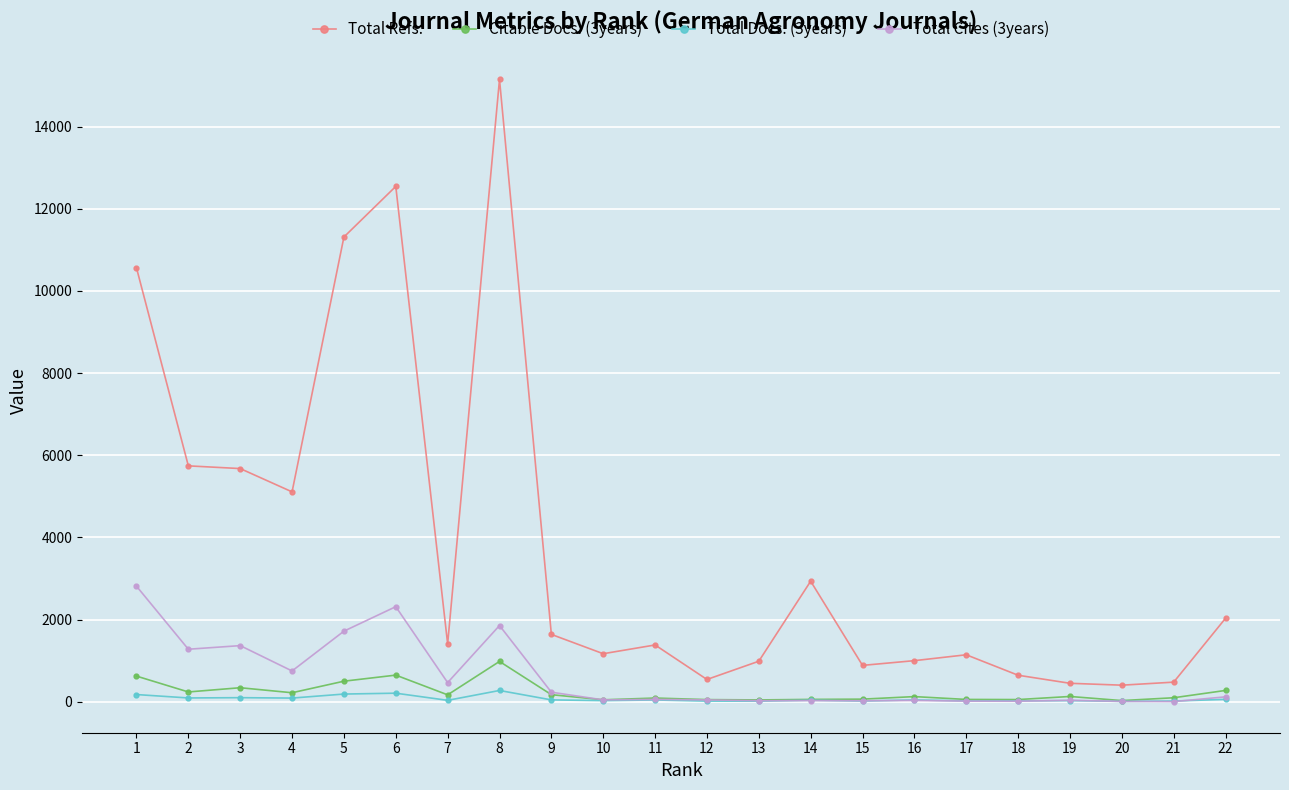

Does the chart have visible grid lines?

Yes